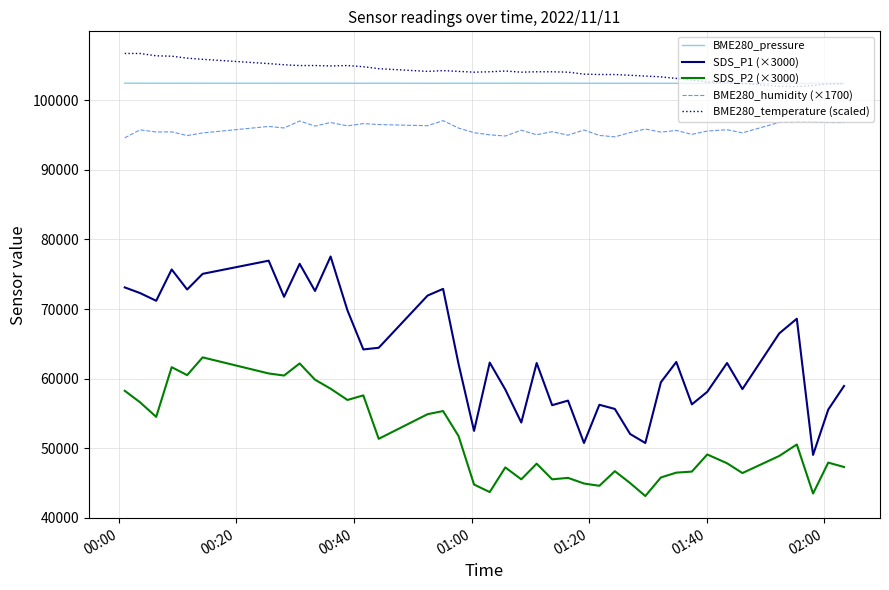

What are all the series names shown in the legend?

BME280_pressure, SDS_P1 (×3000), SDS_P2 (×3000), BME280_humidity (×1700), BME280_temperature (scaled)